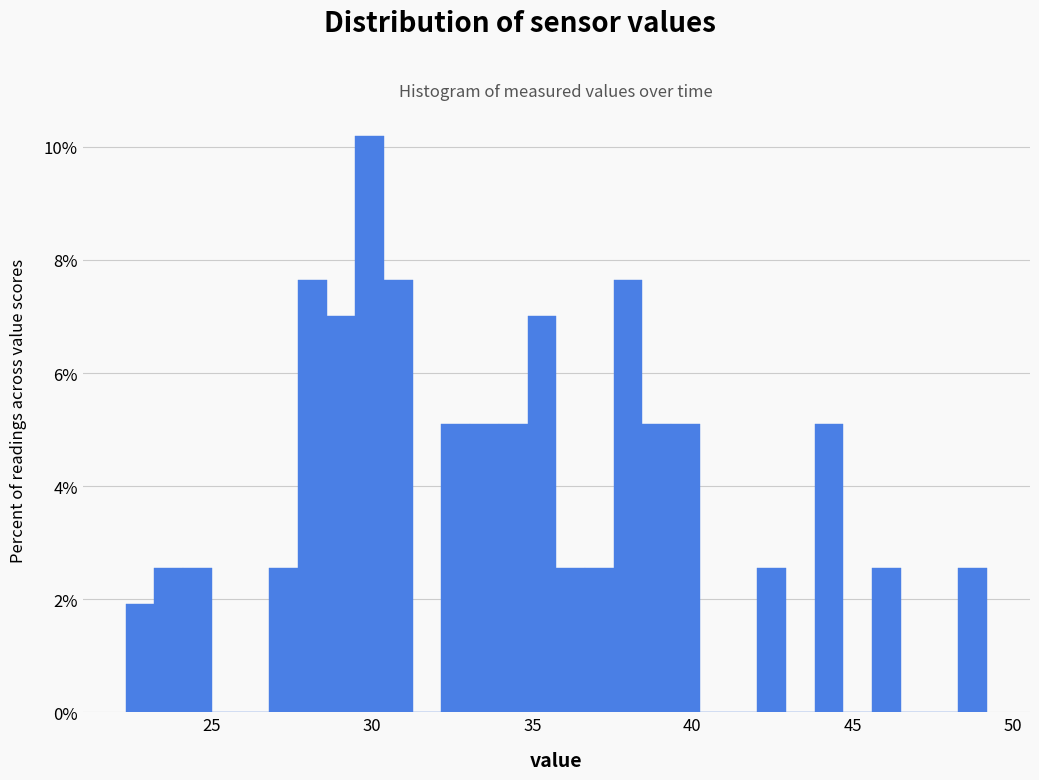

Read against the x-axis, roughly where is the centre of the tallest bar?

30.0